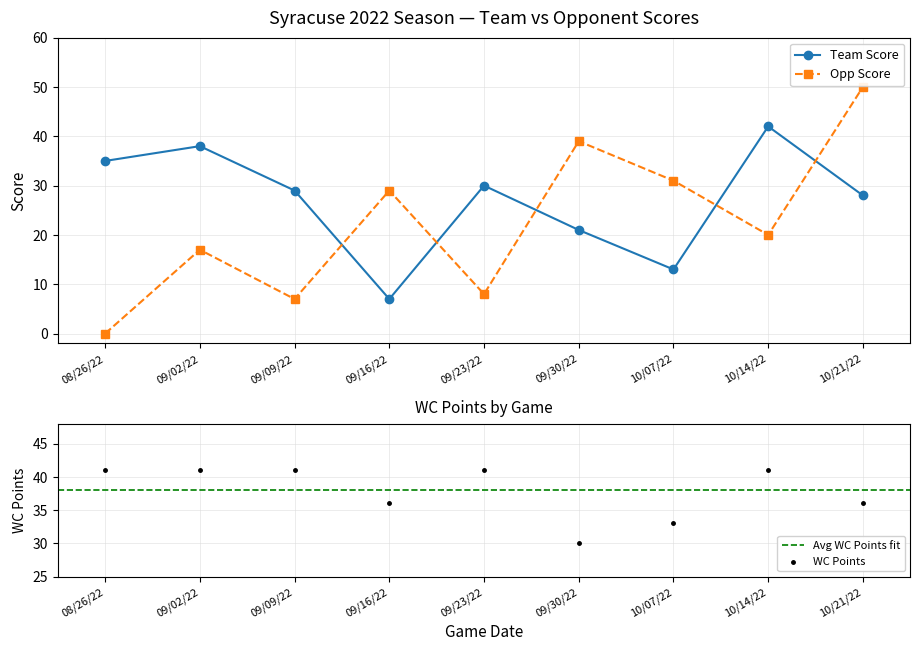

At how many categories does at least one series exceed 27?

9